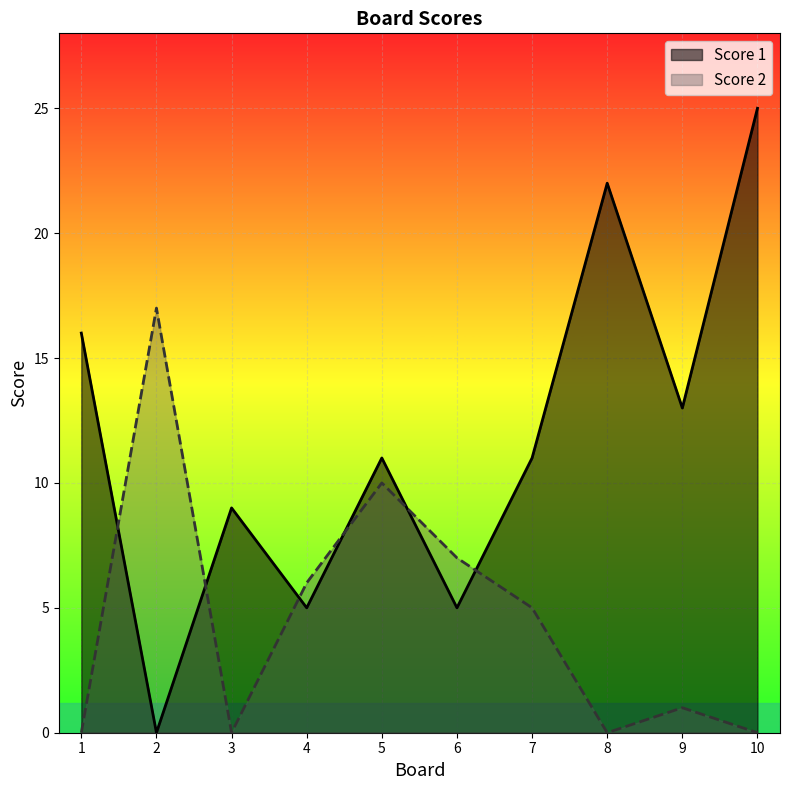

Which label corresponds to the largest value in the chart?

10